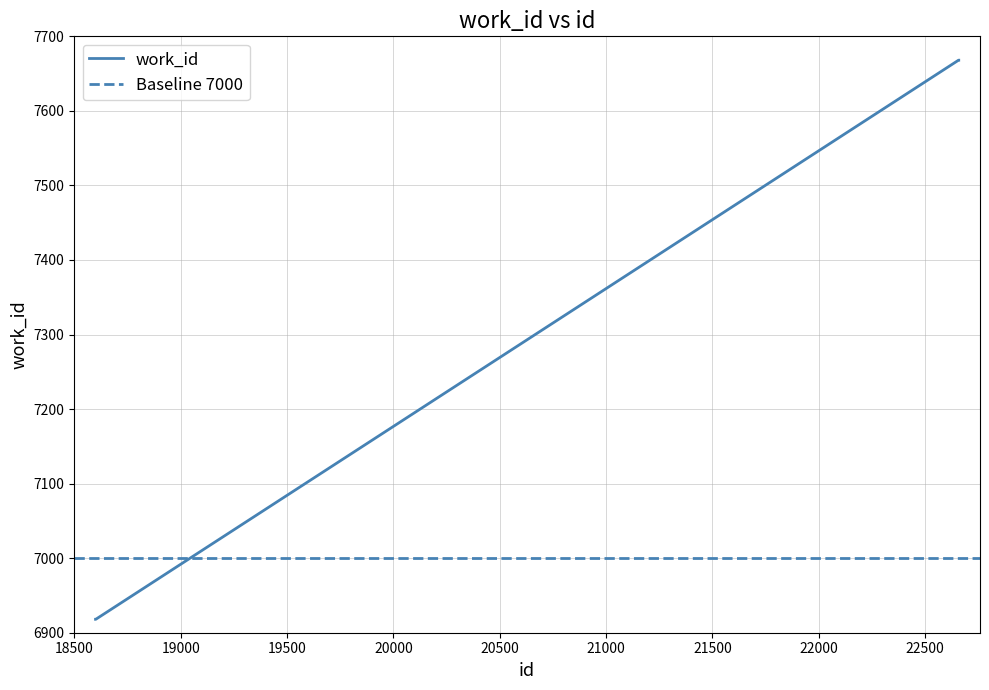

What is the sum of all values?

29172